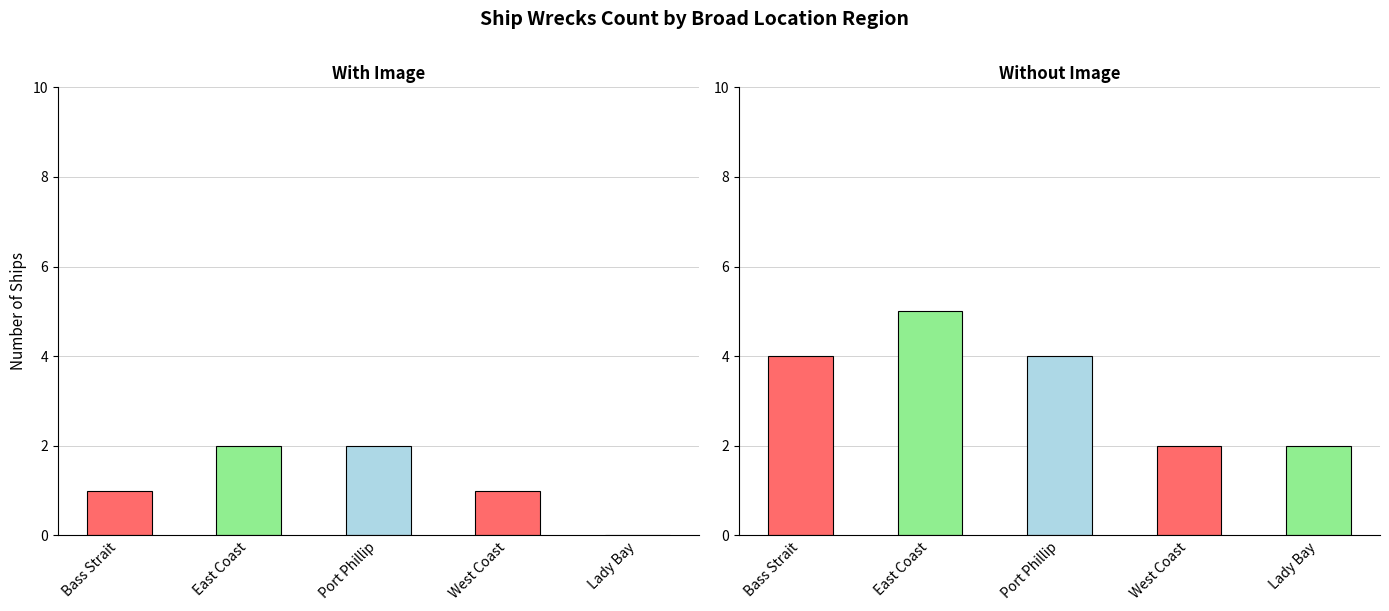

How many values in the With Image series exceed 1?

2